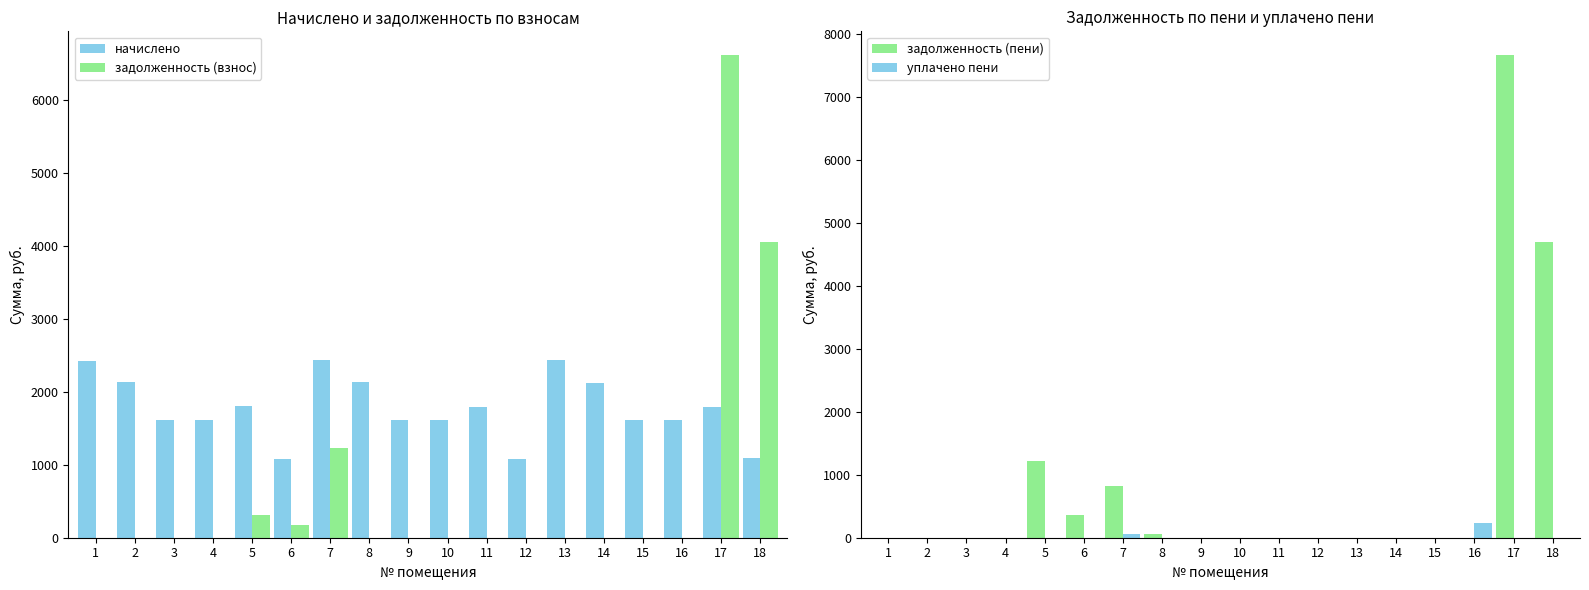

How many values in the начислено series are below 1790?

9